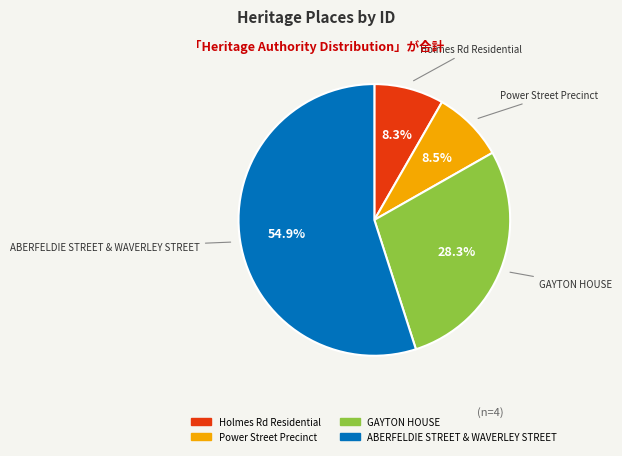

What is the largest slice in the pie chart?

ABERFELDIE STREET & WAVERLEY STREET